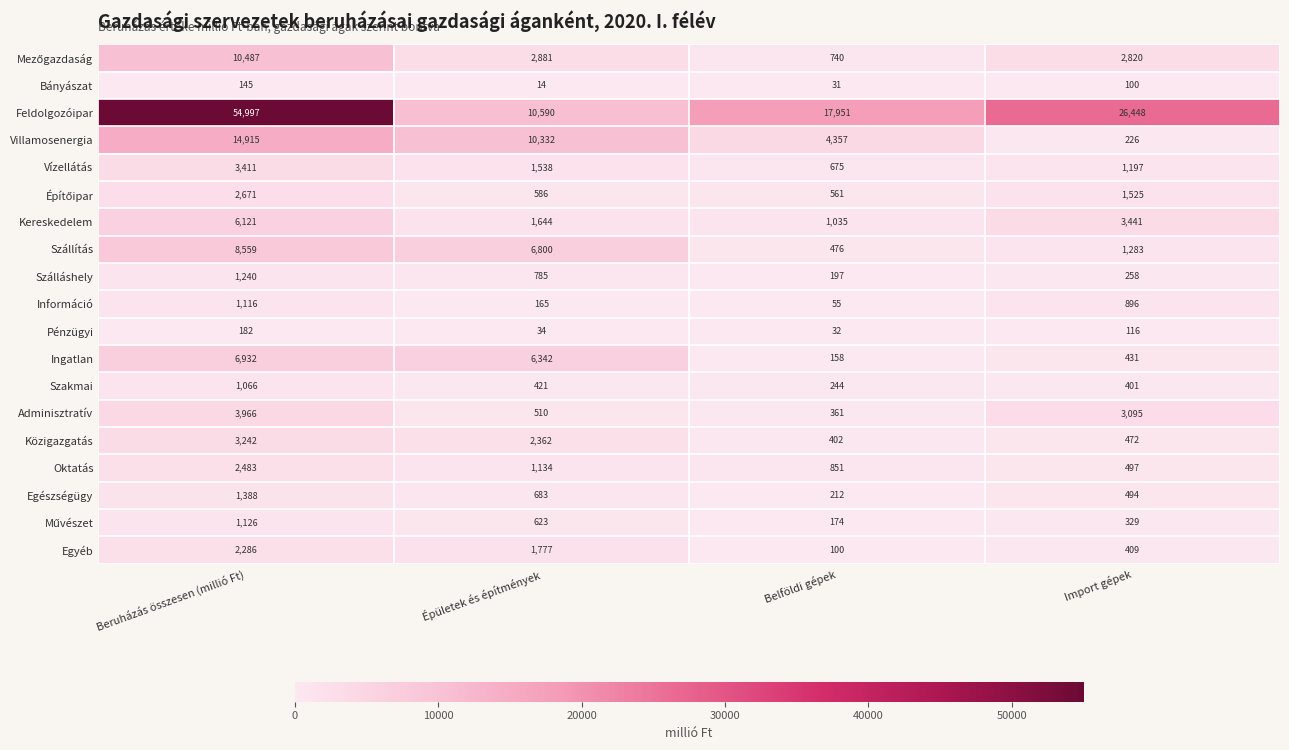

The Információ series shows 165 at Épületek és építmények. True or false?

True